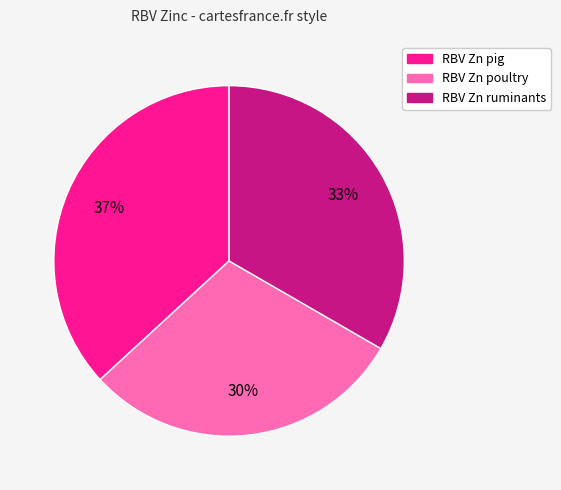

Rank the categories by value from highest to lowest.

RBV Zn pig, RBV Zn ruminants, RBV Zn poultry